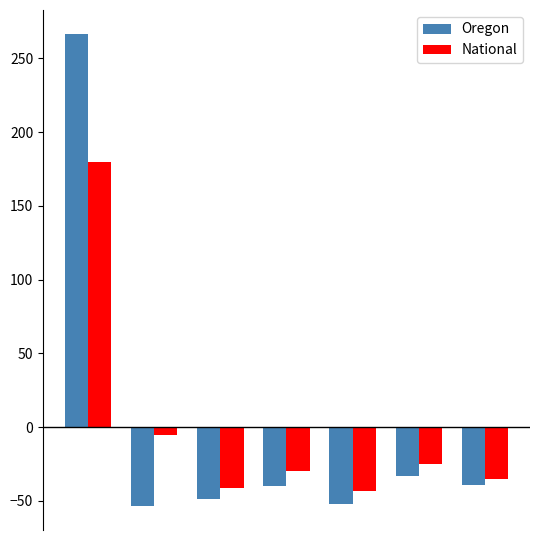

What is the minimum value shown in the chart?

-53.7